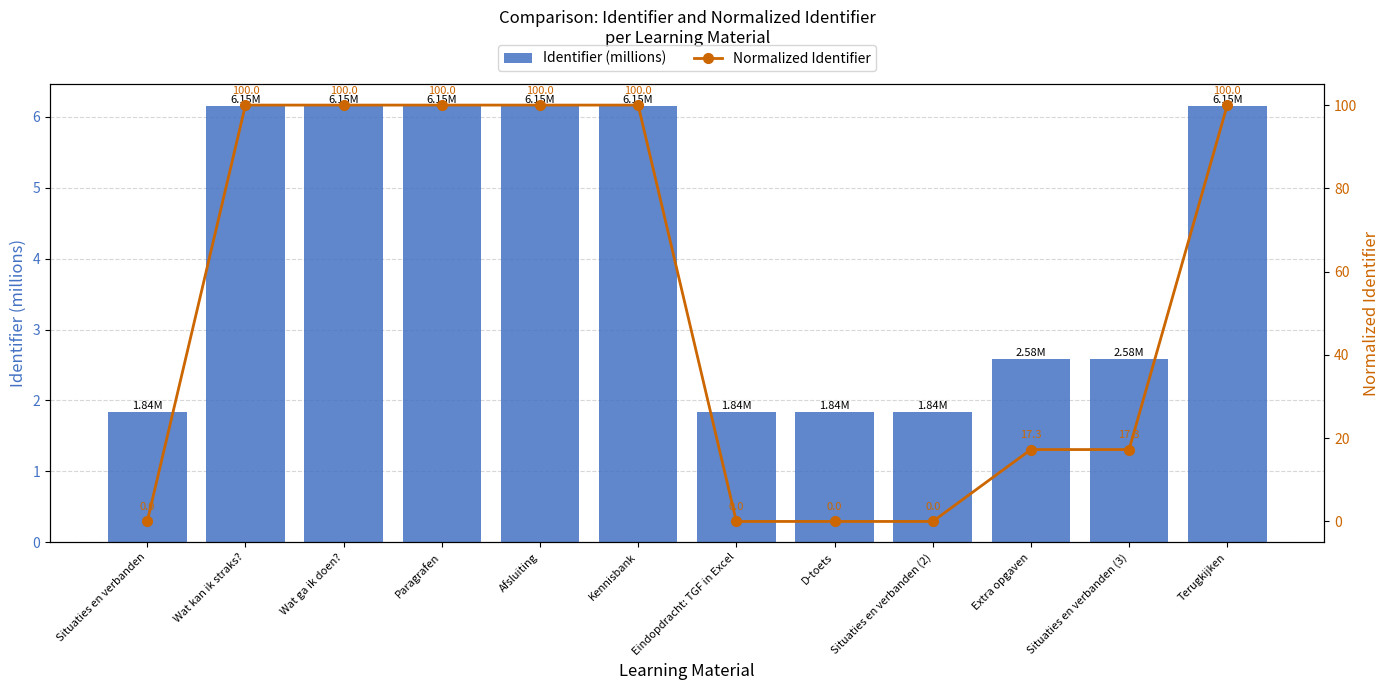

What are all the series names shown in the legend?

Identifier (millions), Normalized Identifier